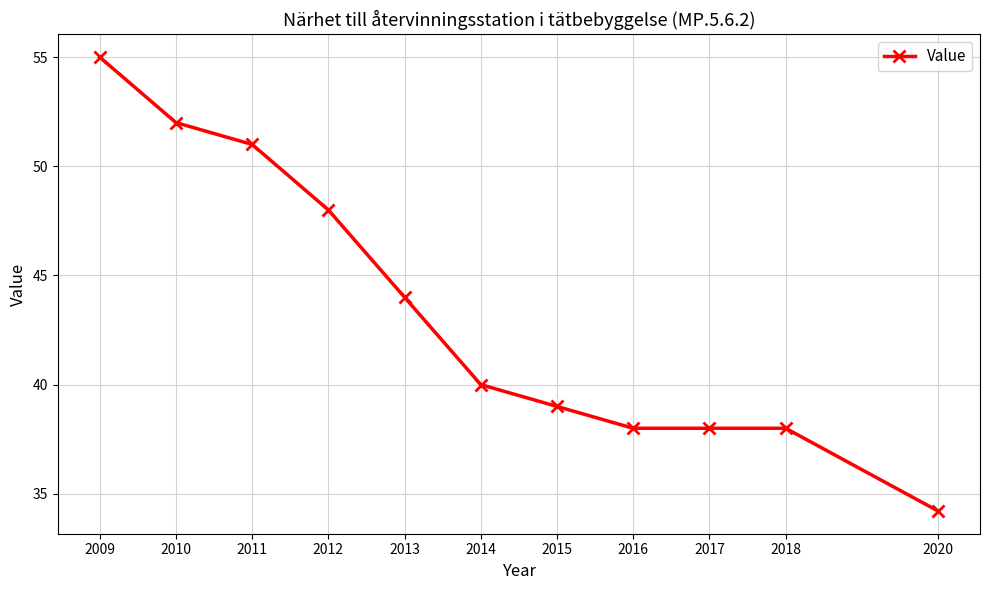

Which category has the highest value across all series?

2009